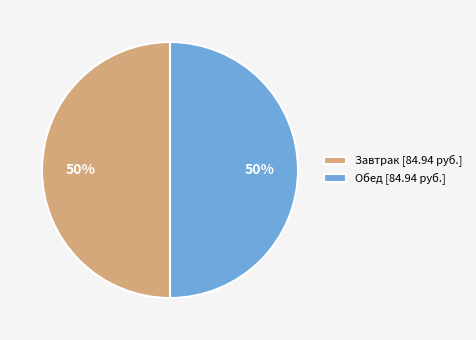

Approximately how many times larger is the value at Завтрак [84.94 руб.] compared to Обед [84.94 руб.]?

1.0